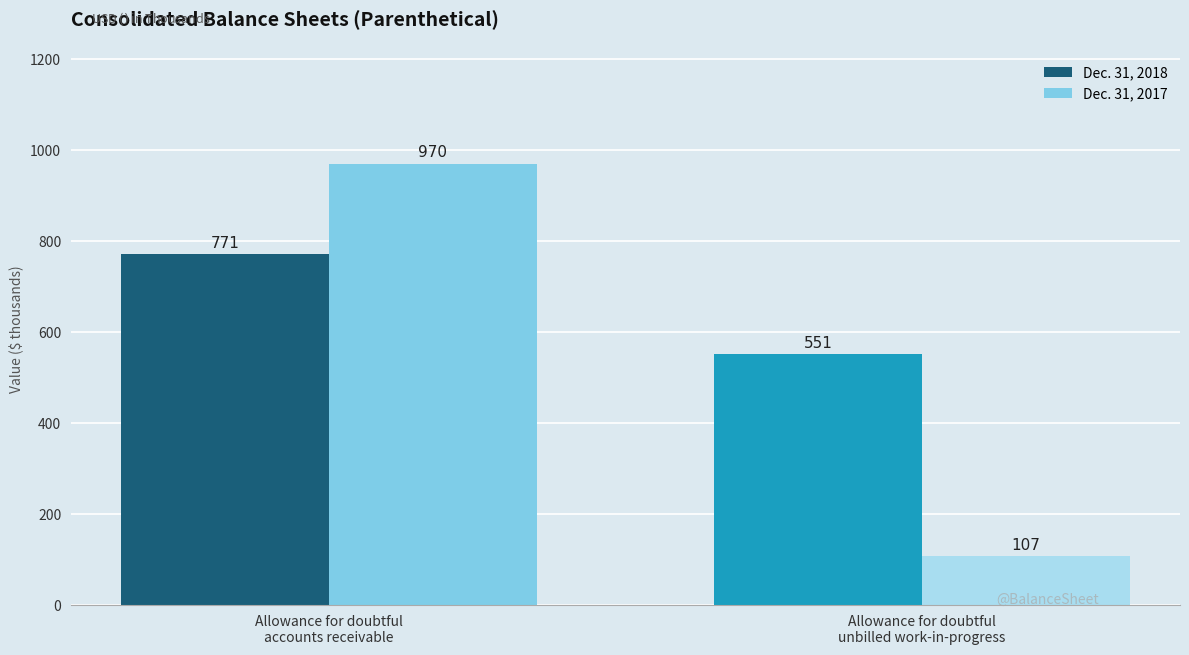

List the series in order of their overall mean, lowest first.

Dec. 31, 2017, Dec. 31, 2018